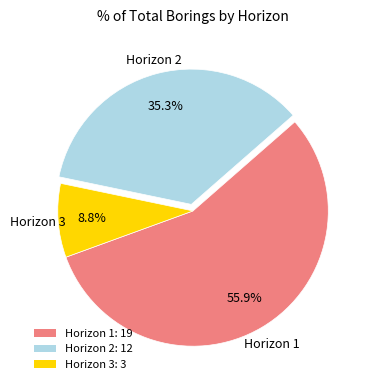

Which has a higher value, Horizon 2: 12 or Horizon 3: 3?

Horizon 2: 12